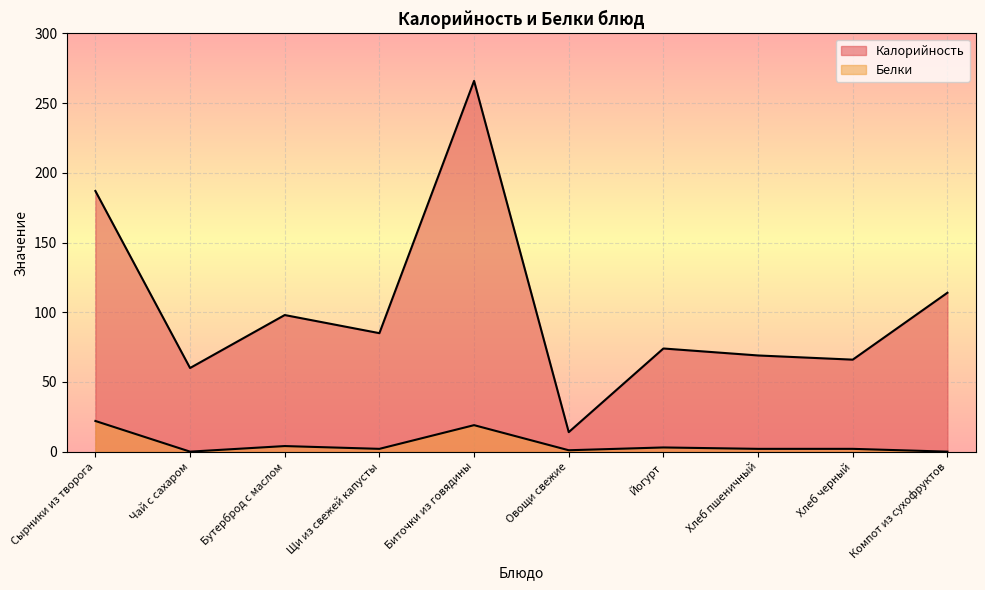

How many data points in Калорийность are less than 85?

5